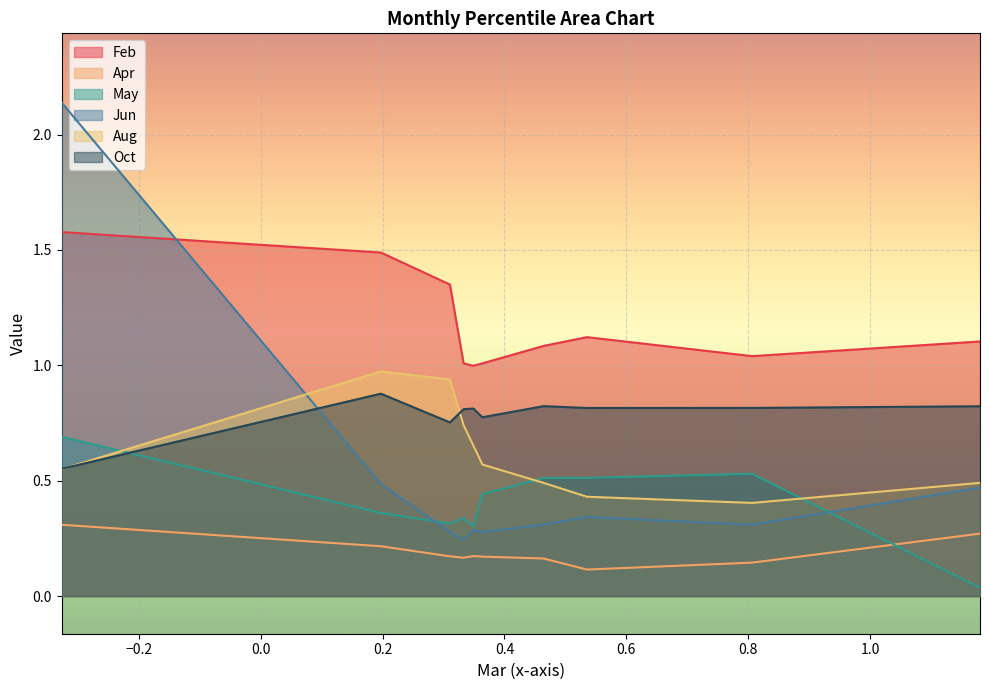

Does the chart display data point markers on the line(s)?

No